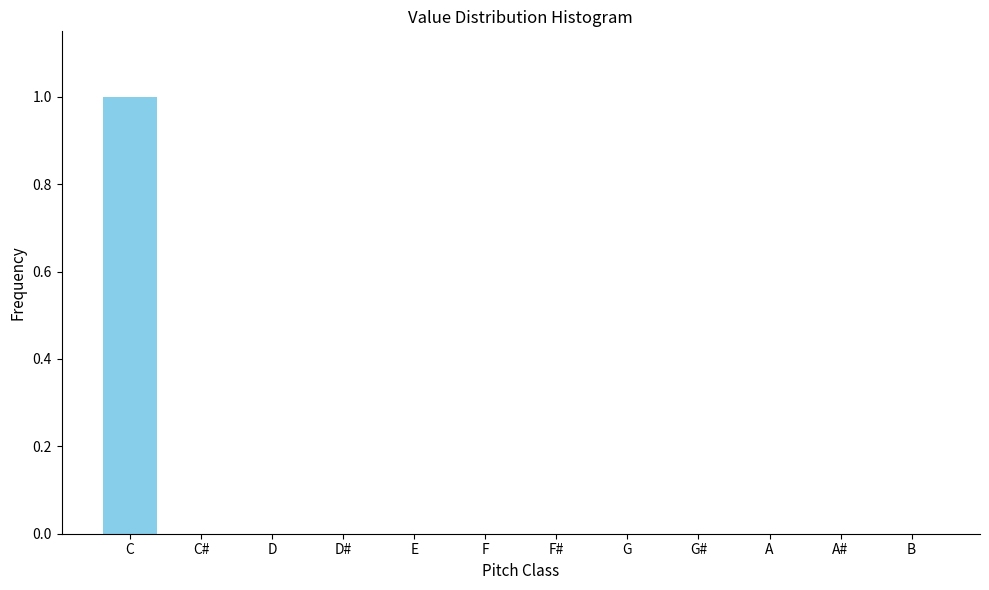

Reading left to right, transcribe all the data shown in this chart.

C=1	C#=0	D=0	D#=0	E=0	F=0	F#=0	G=0	G#=0	A=0	A#=0	B=0